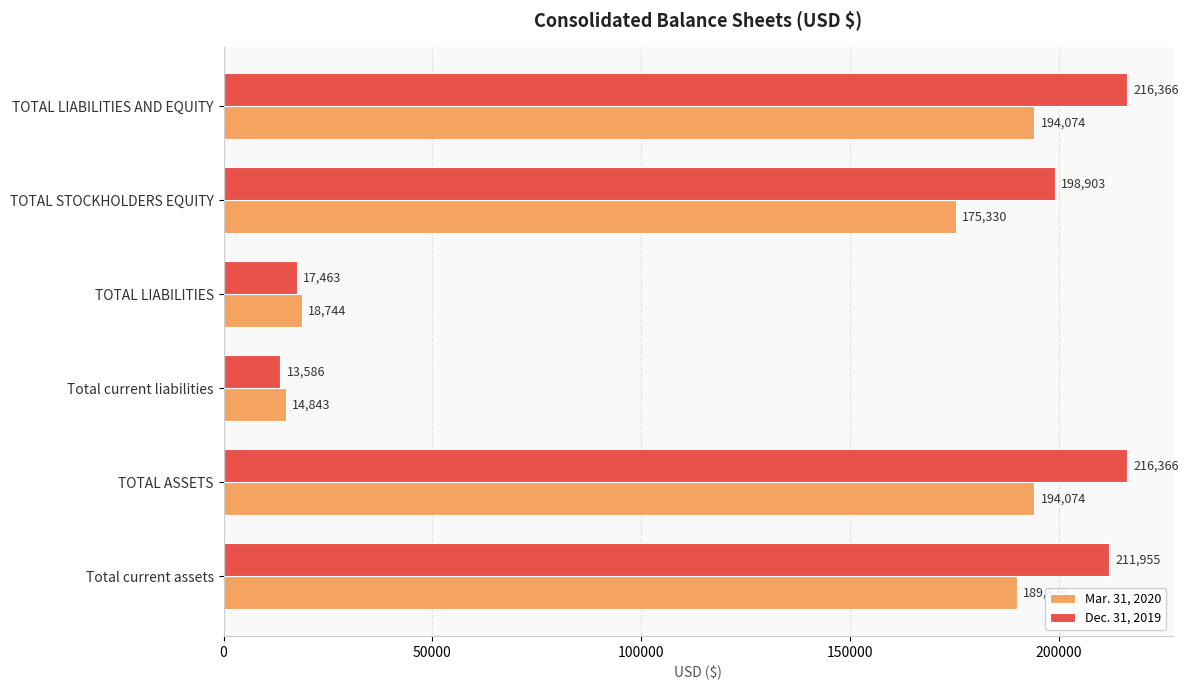

Is it true that Dec. 31, 2019 equals 216366 at TOTAL LIABILITIES AND EQUITY?

True